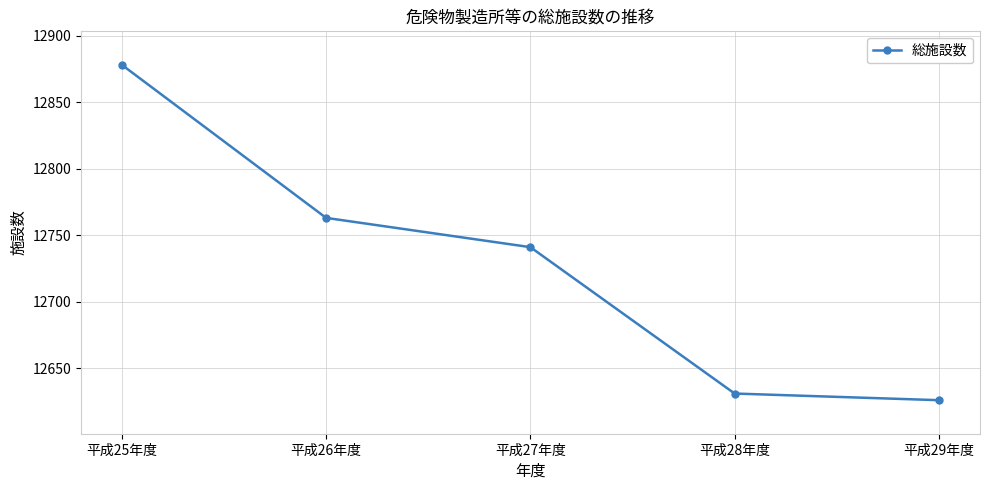

How many series are shown in this chart?

1